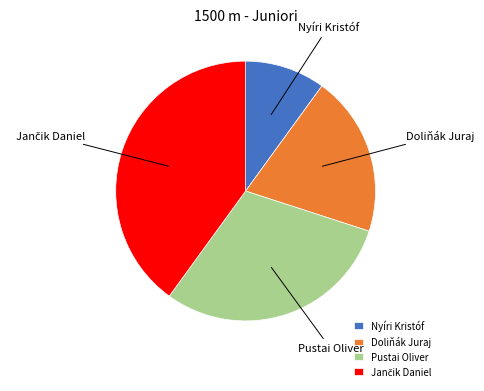

How many slices are in this pie chart?

4